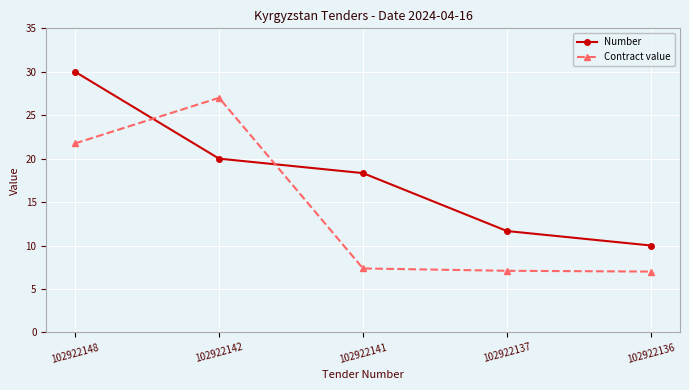

Where is the first local maximum for Contract value?

102922142